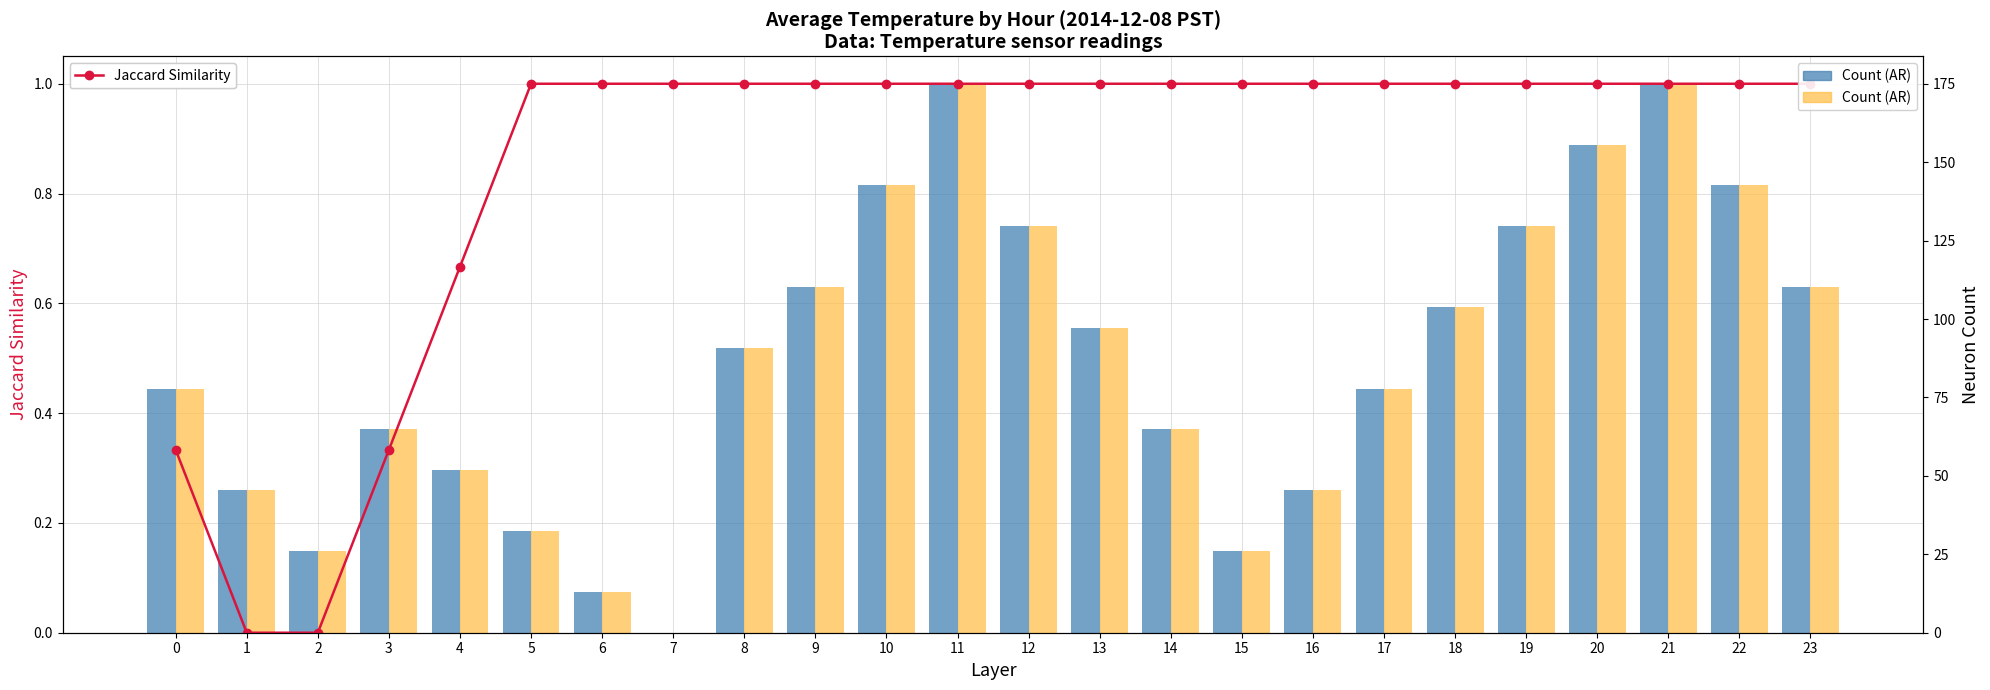

What are all the series names shown in the legend?

Jaccard Similarity, Count (AR)